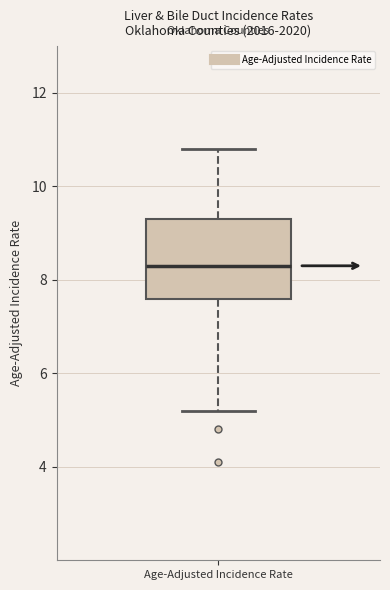

Where is the lower edge of the box for Age-Adjusted Incidence Rate on the y-axis? The values are not printed on the chart, so give them approximately, as read against the axis.

7.6